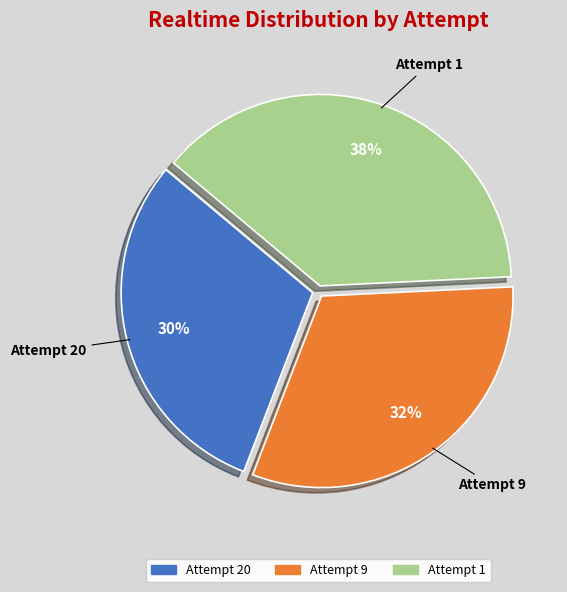

How many segments does this pie chart have?

3